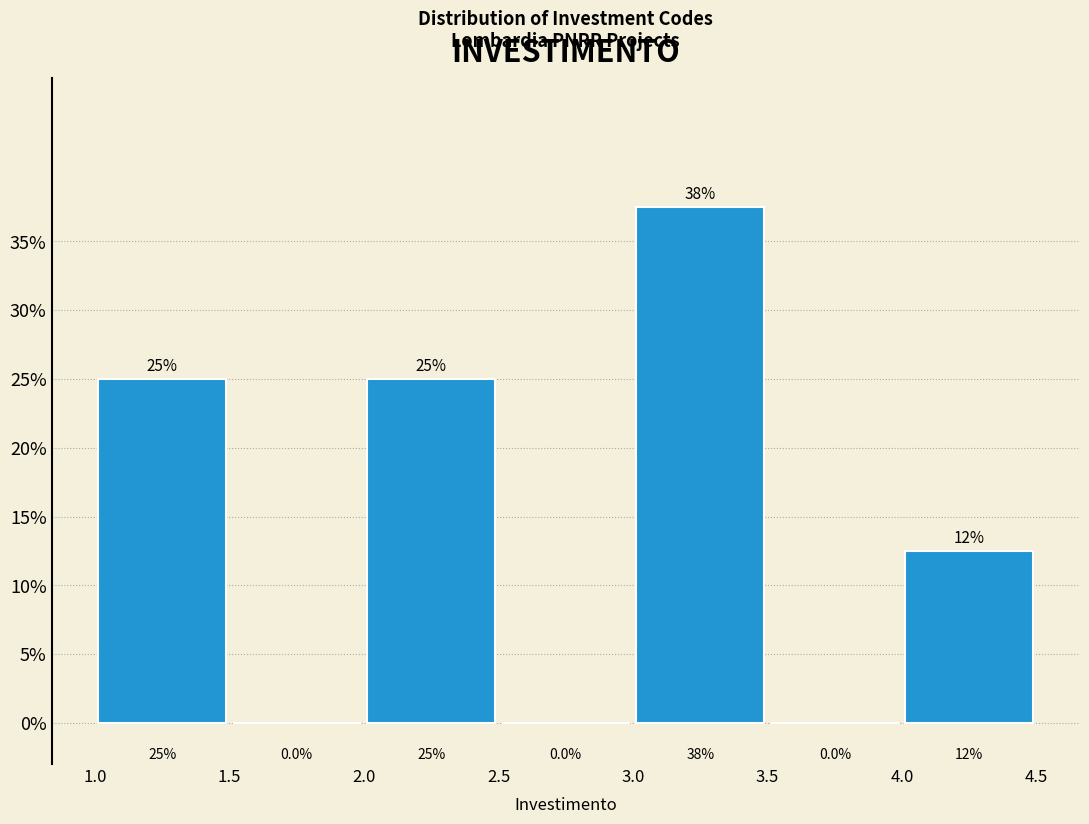

Over which range of the x-axis is the bar tallest?

3.0 to 3.5